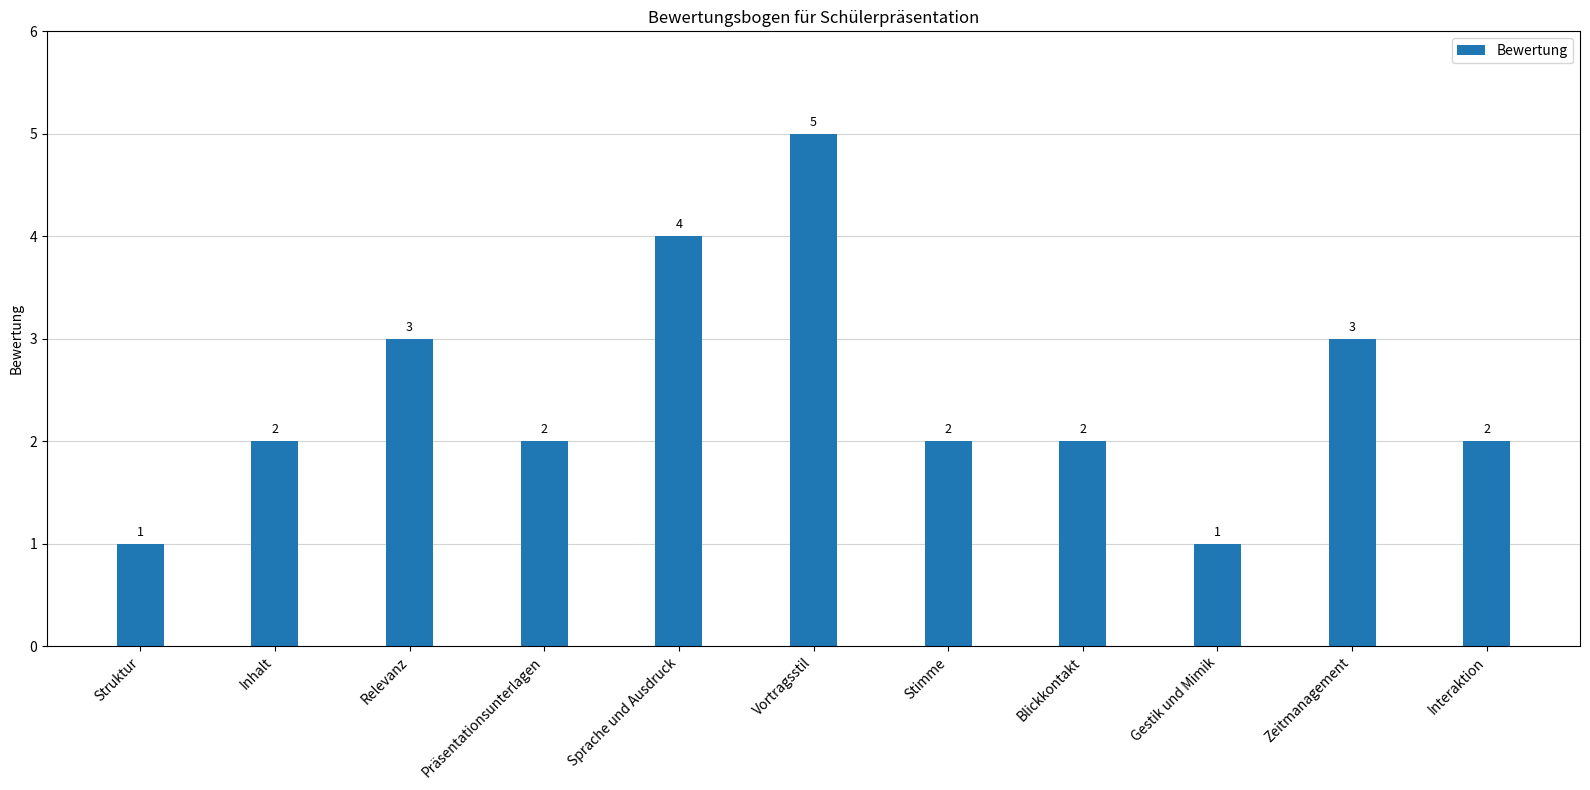

Which label corresponds to the largest value in the chart?

Vortragsstil